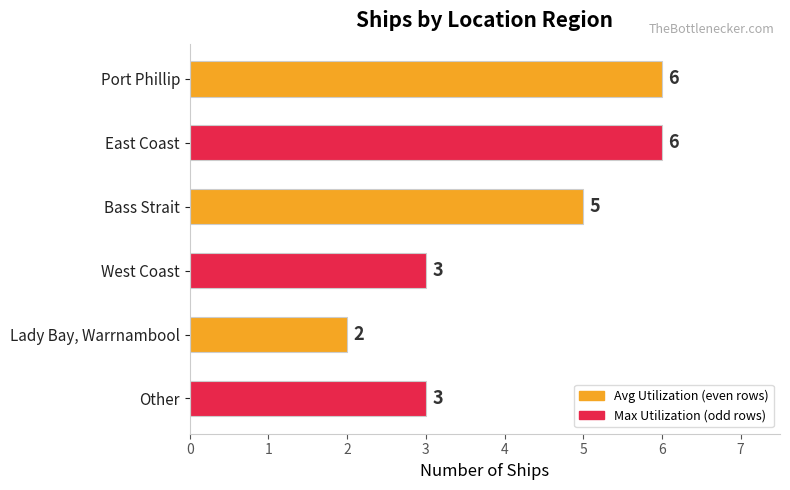

Which has a higher value, Lady Bay, Warrnambool or West Coast?

West Coast